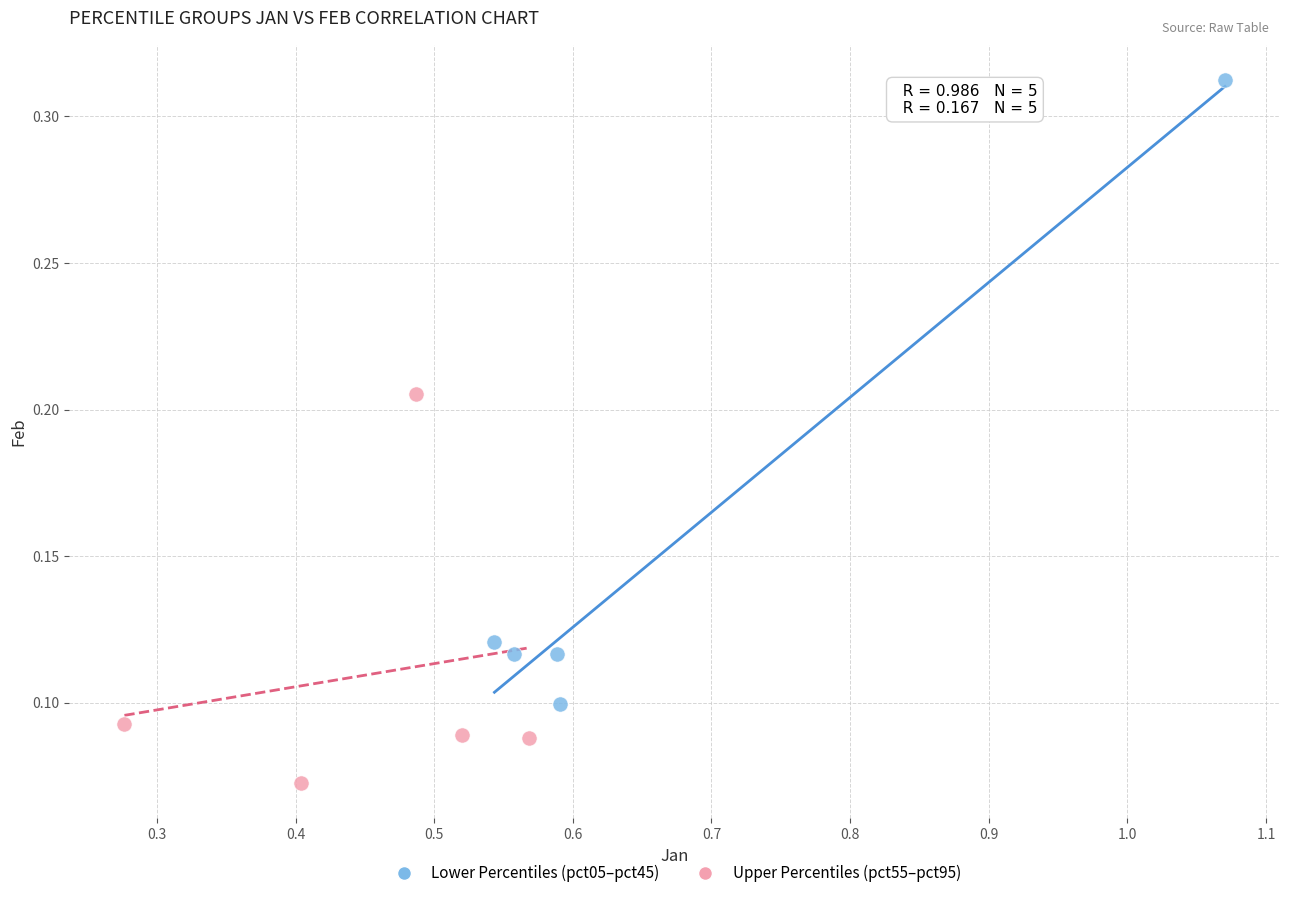

Which series has the largest Y range (max minus min)?

Lower Percentiles (pct05–pct45)